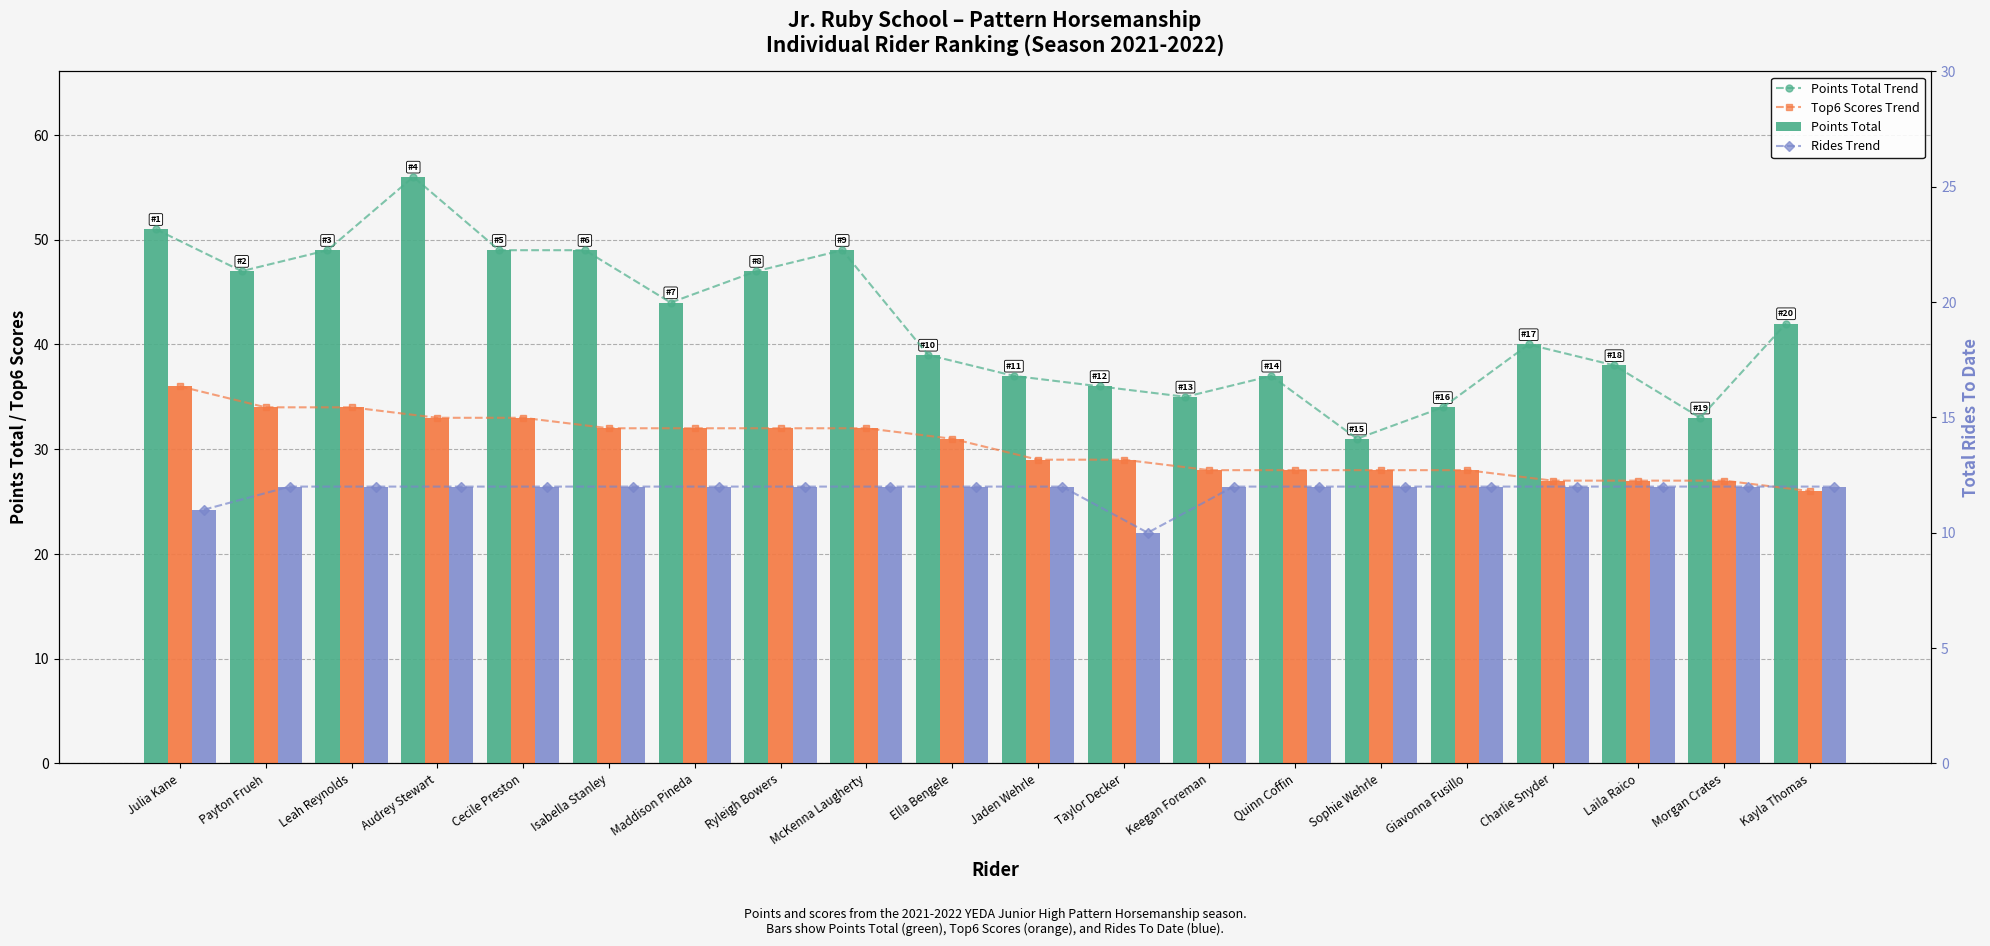

Count the number of data series in this chart.

6